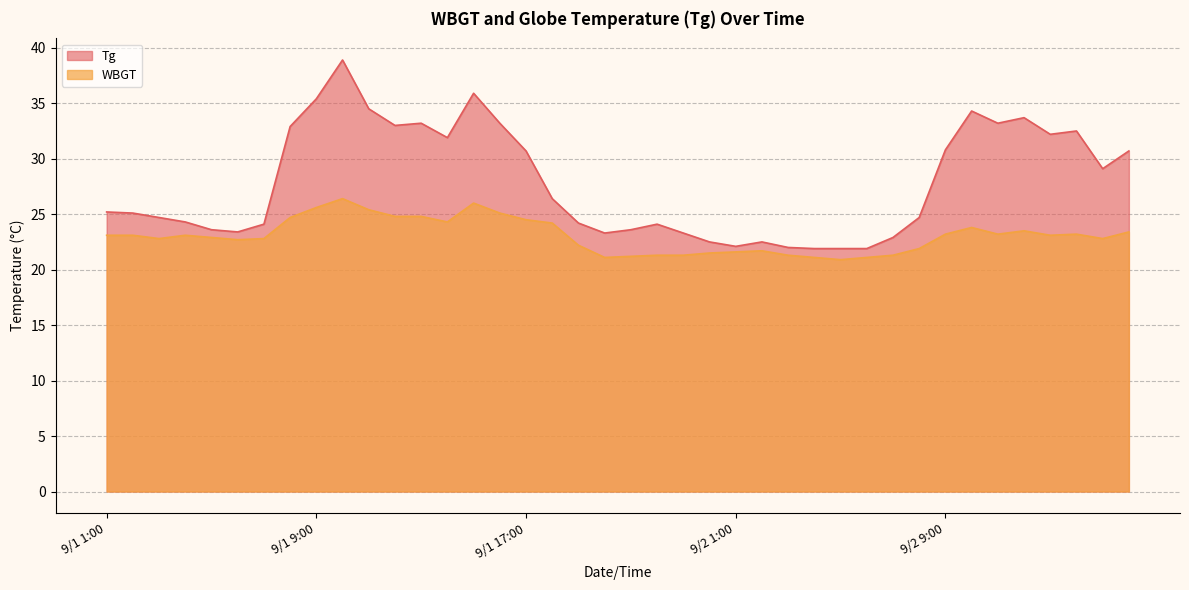

True or false: WBGT has more than 1 points higher than both neighbors.

True